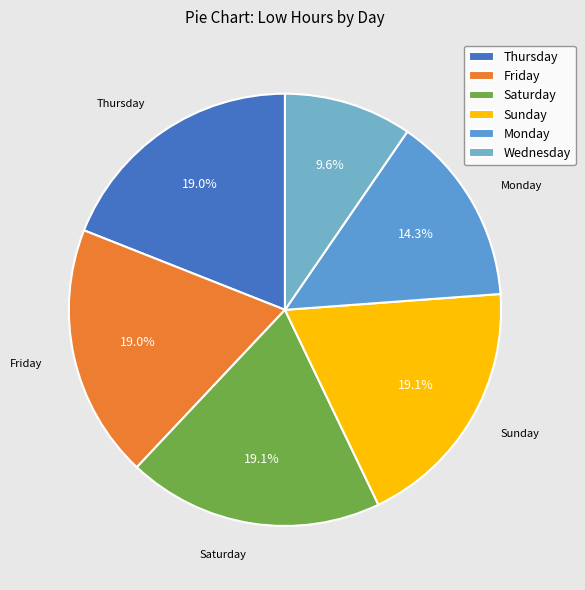

Count the number of slices in the pie.

6